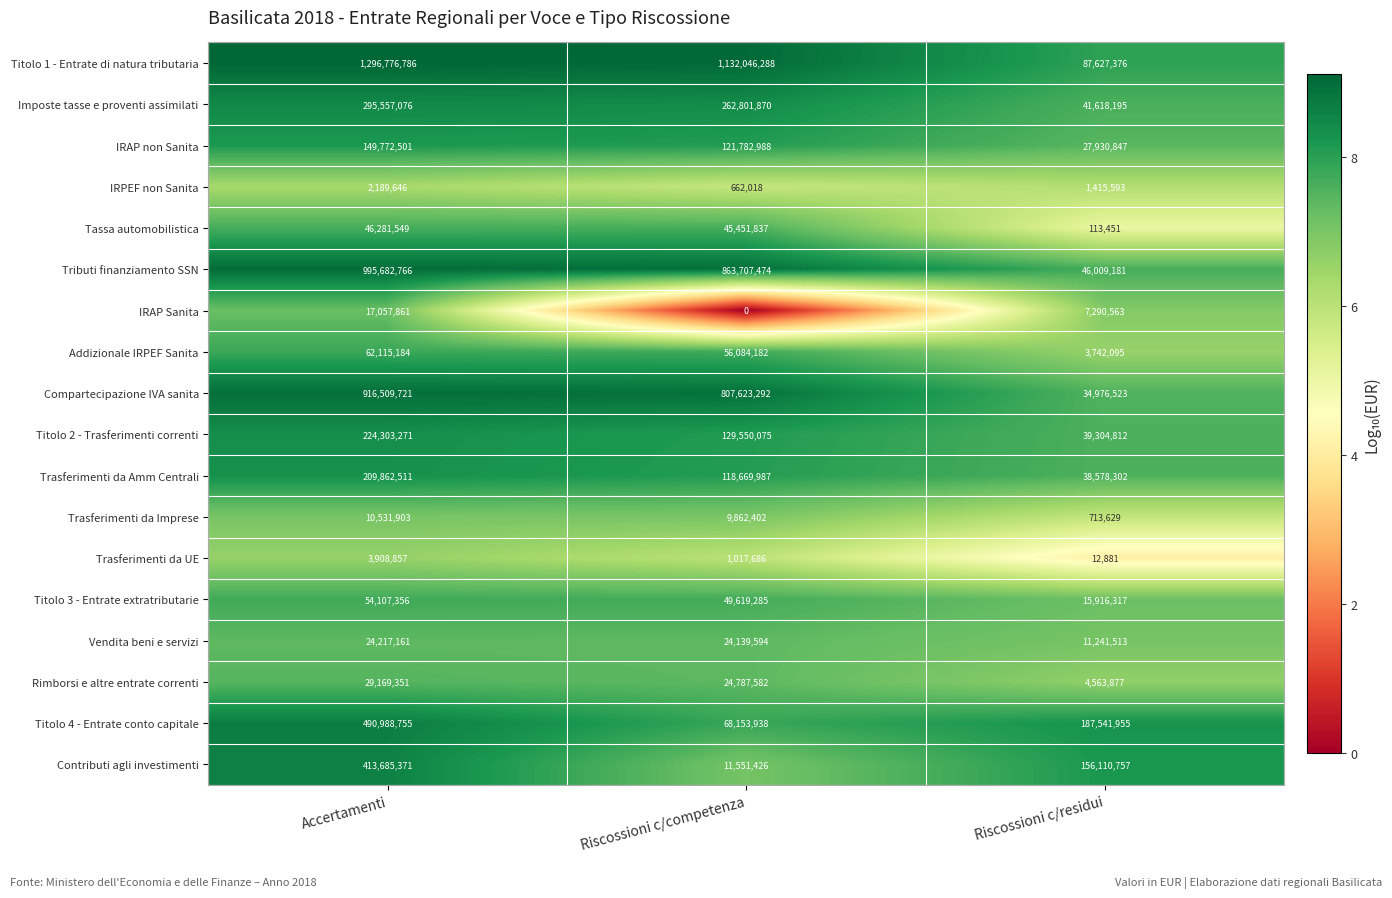

True or false: IRAP non Sanita has a value of 121782988 at Riscossioni c/competenza.

True